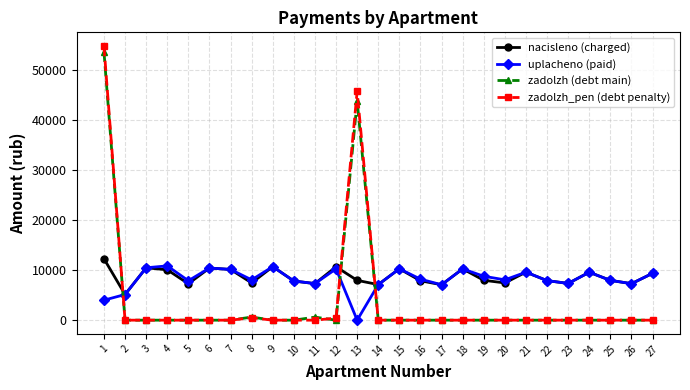

Rank the series by their maximum value, from lowest to highest.

uplacheno (paid), nacisleno (charged), zadolzh (debt main), zadolzh_pen (debt penalty)